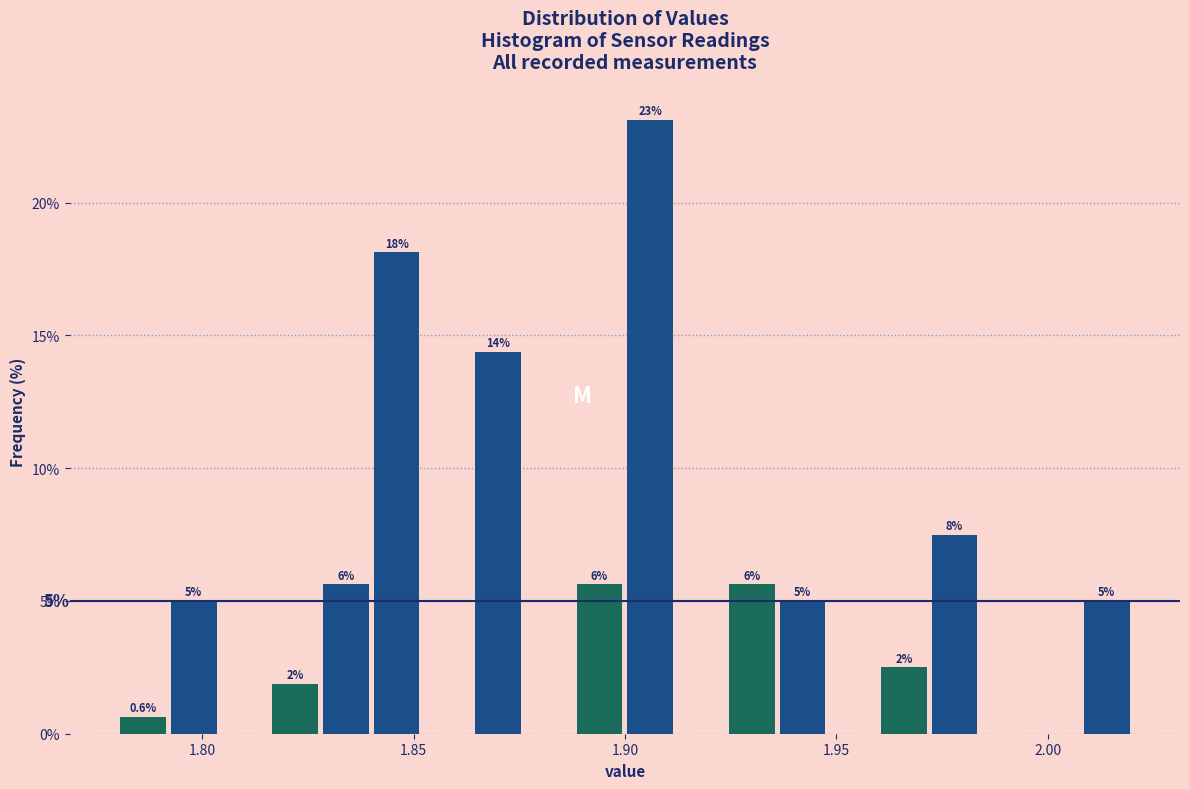

Read against the x-axis, roughly where is the centre of the tallest bar?

1.905